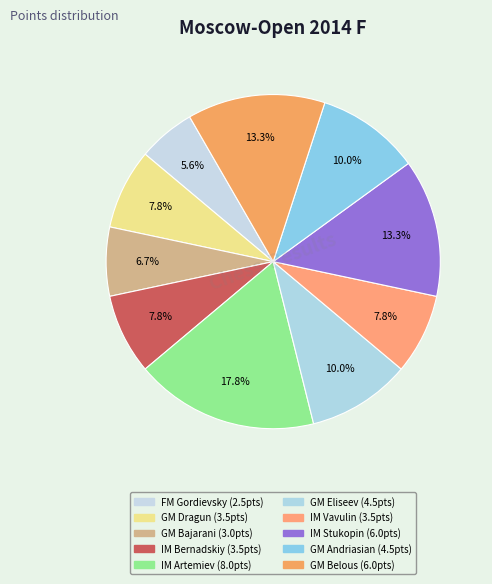

True or false: IM Artemiev accounts for 9% of the total.

False